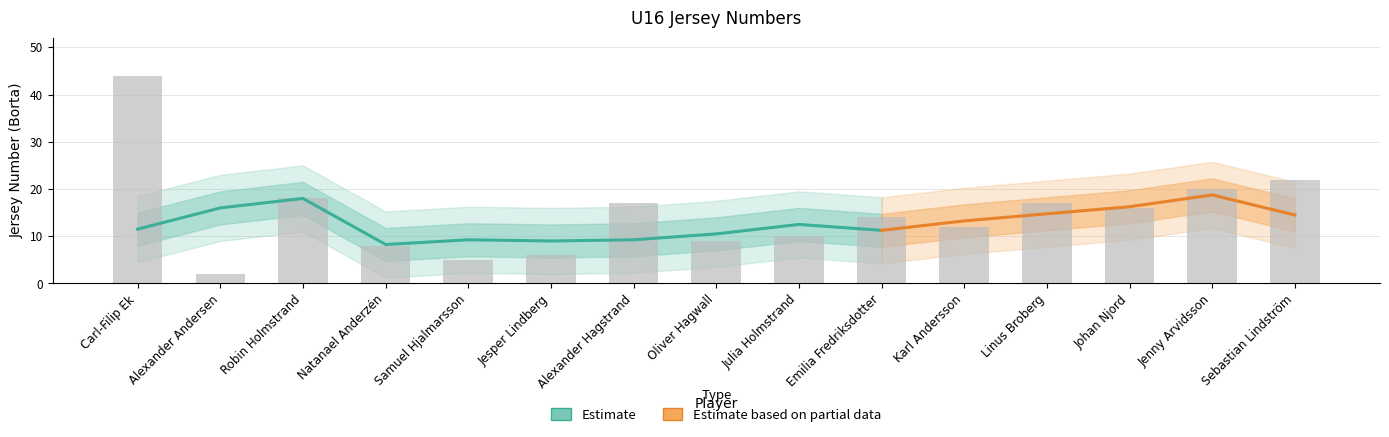

Between Emilia Fredriksdotter and Julia Holmstrand, which is larger?

Emilia Fredriksdotter